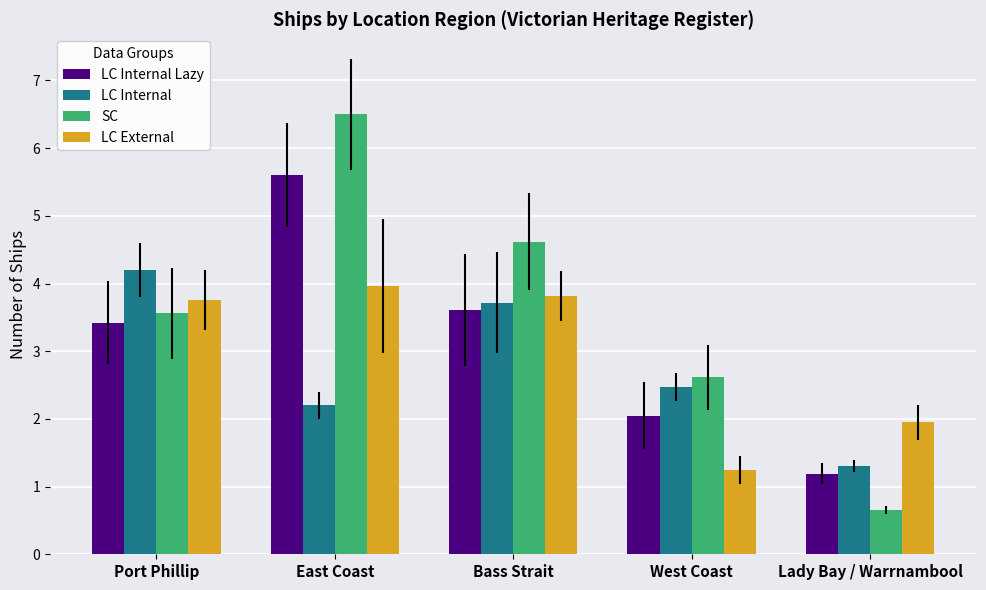

Reading left to right, transcribe all the data shown in this chart.

LC Internal Lazy: 3.4	5.6	3.6	2.0	1.2
LC Internal: 4.2	2.2	3.7	2.5	1.3
SC: 3.6	6.5	4.6	2.6	0.7
LC External: 3.8	4.0	3.8	1.2	1.9